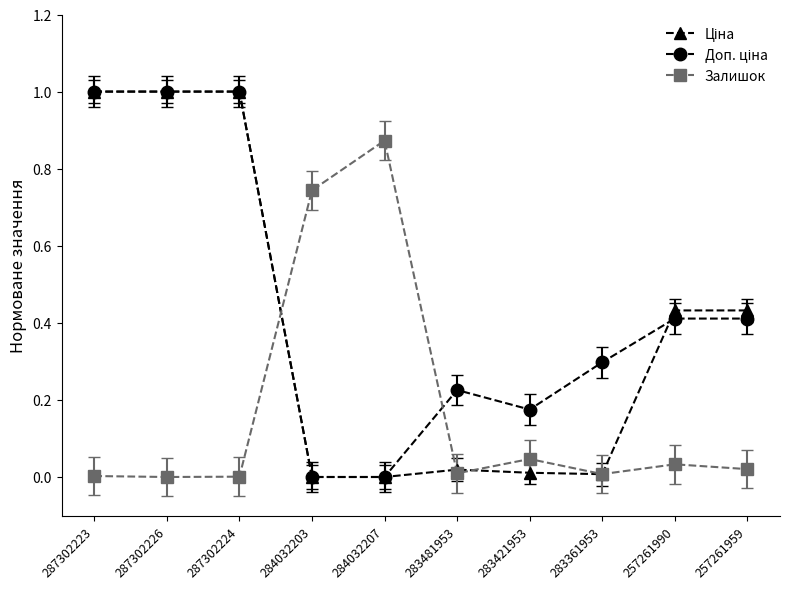

What is the label of the 6th point from the left?

283481953